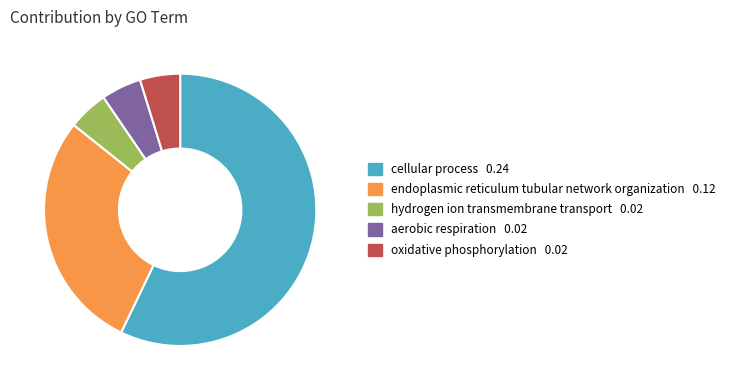

Which slice is the largest?

cellular process